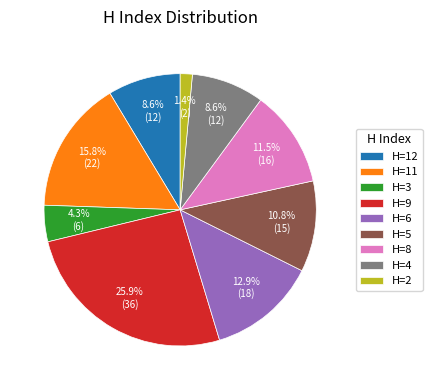

How much of the chart is everything except H=8?

88.5%